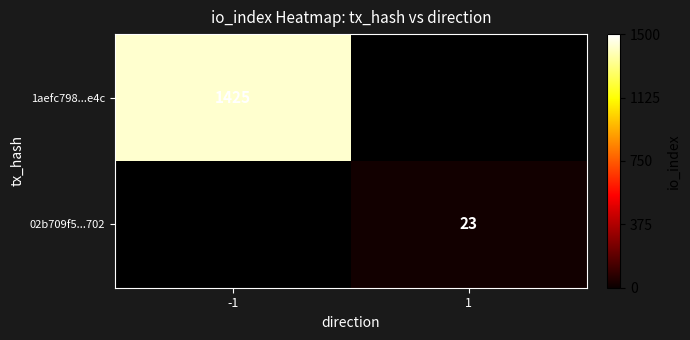

The 02b709f5...702 series shows 37 at 1. True or false?

False